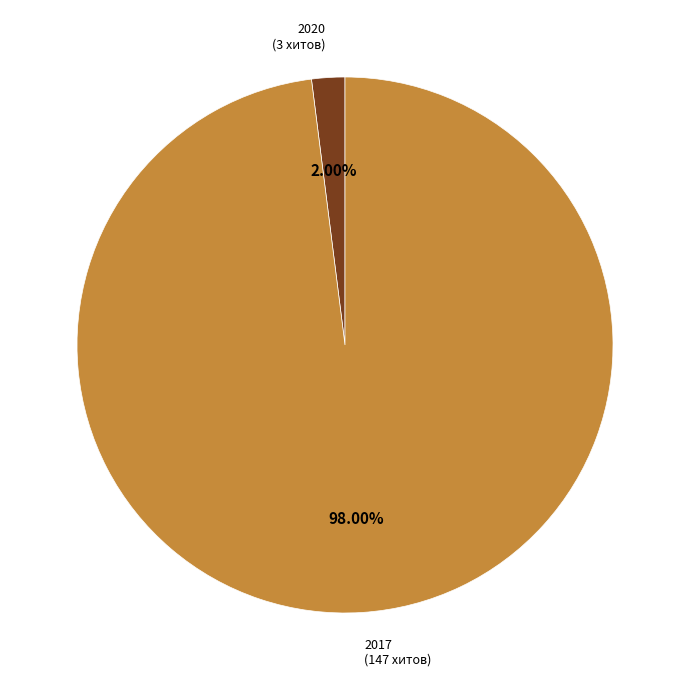

Is the sum of 2017 and 2020 greater than half?

Yes